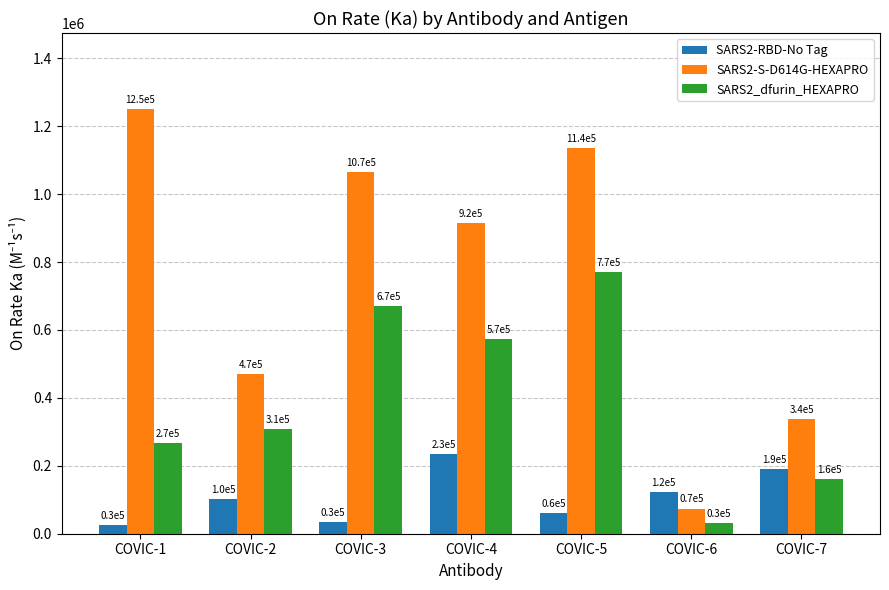

At how many categories does at least one series exceed 89783?

7